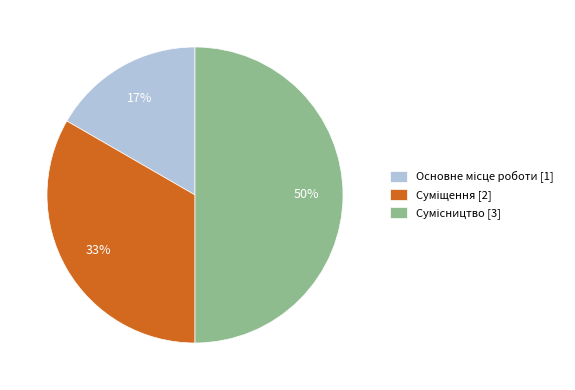

To the nearest percent, what is the average slice percentage?

33%